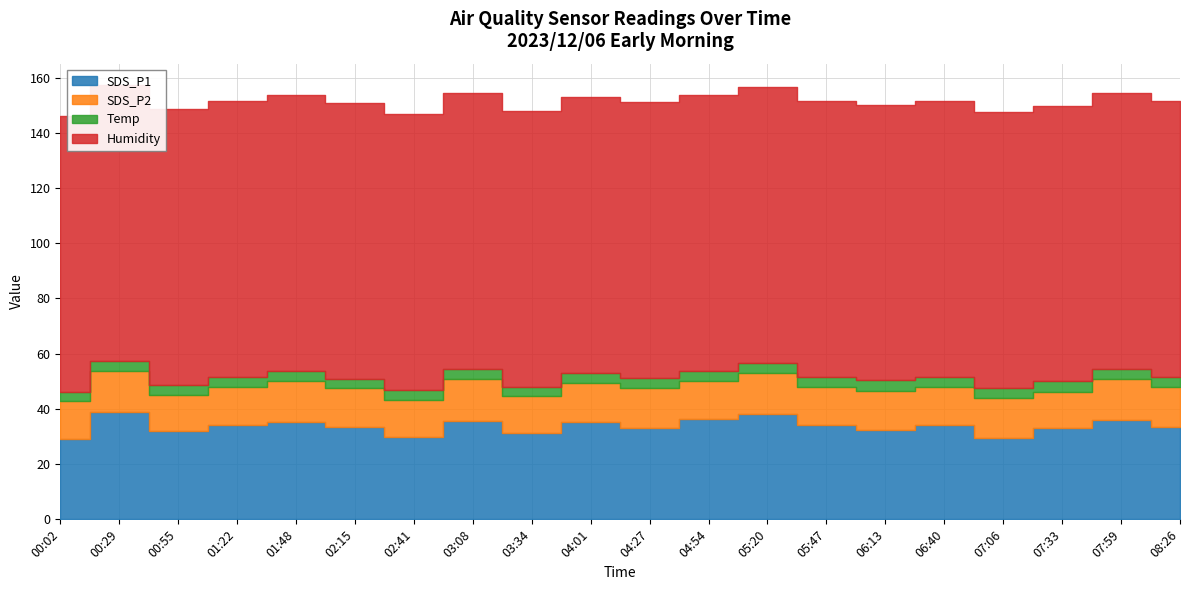

True or false: SDS_P2 and SDS_P1 cross at least once.

False